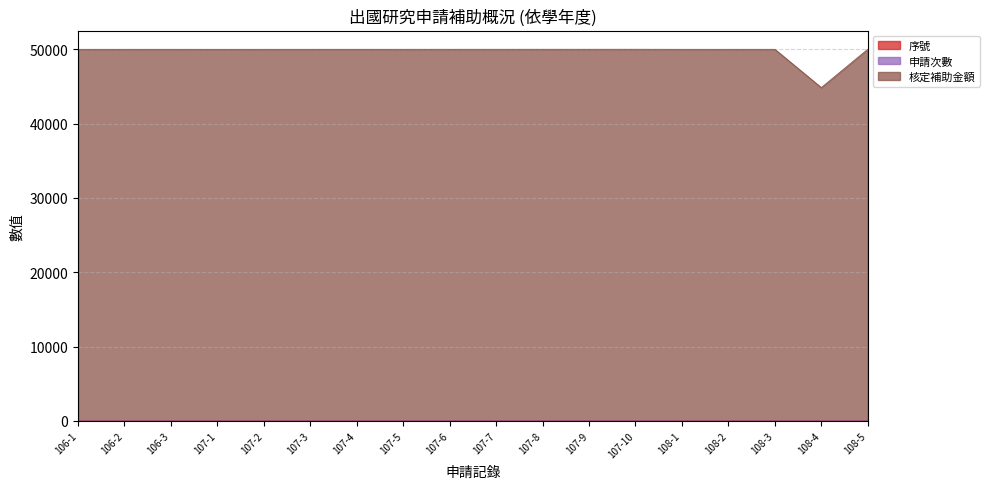

The 核定補助金額 series shows 74511 at 106-1. True or false?

False